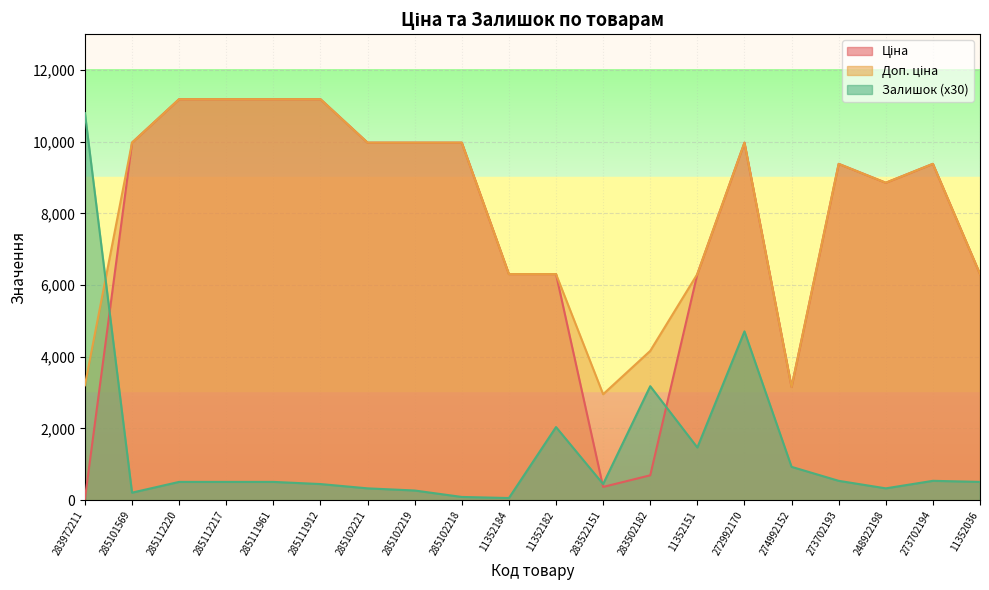

What is the difference between the second highest and second lowest values in the Доп. ціна series?

8030.2